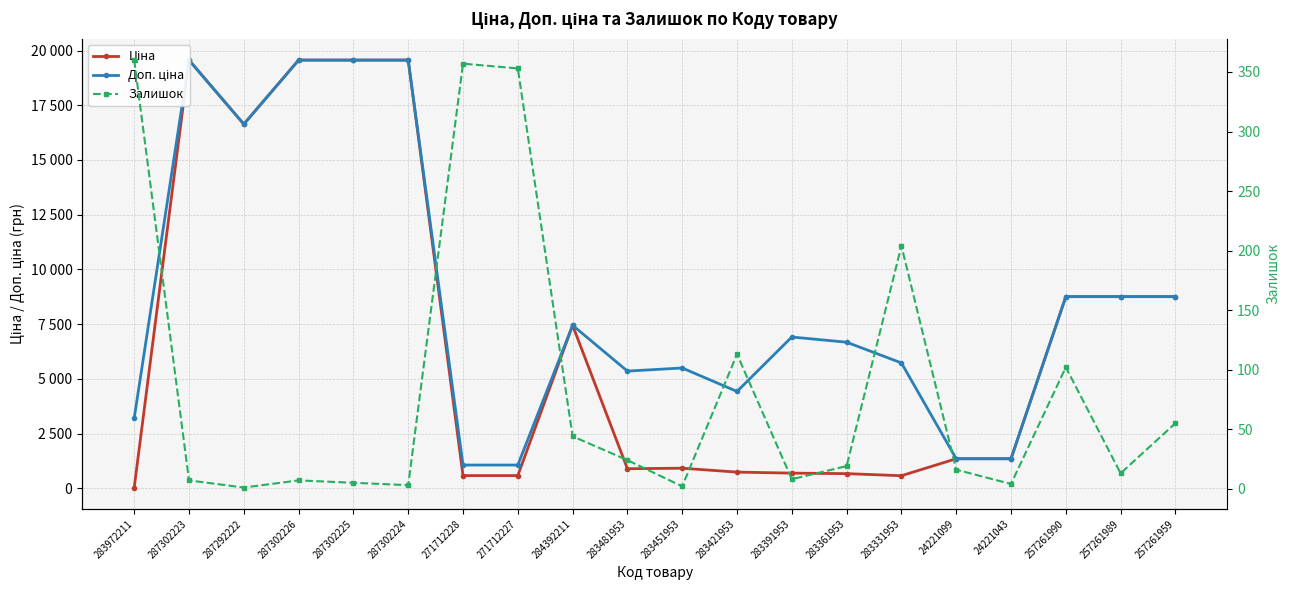

Is the value of Доп. ціна at 283421953 greater than the value of Ціна at 287302224?

No